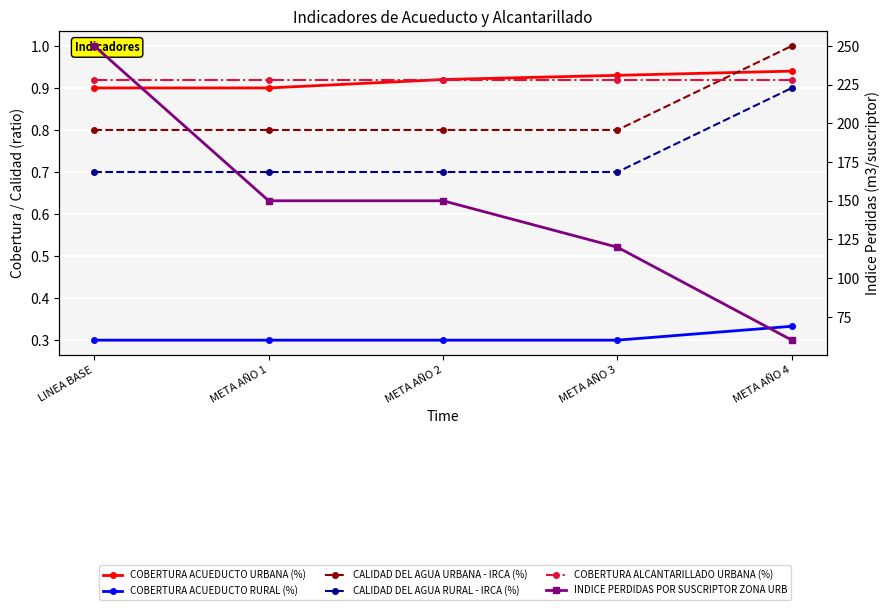

At META AÑO 1, list the series in order from smallest to largest.

COBERTURA ACUEDUCTO RURAL (%), CALIDAD DEL AGUA RURAL - IRCA (%), CALIDAD DEL AGUA URBANA - IRCA (%), COBERTURA ACUEDUCTO URBANA (%), COBERTURA ALCANTARILLADO URBANA (%), INDICE PERDIDAS POR SUSCRIPTOR ZONA URB